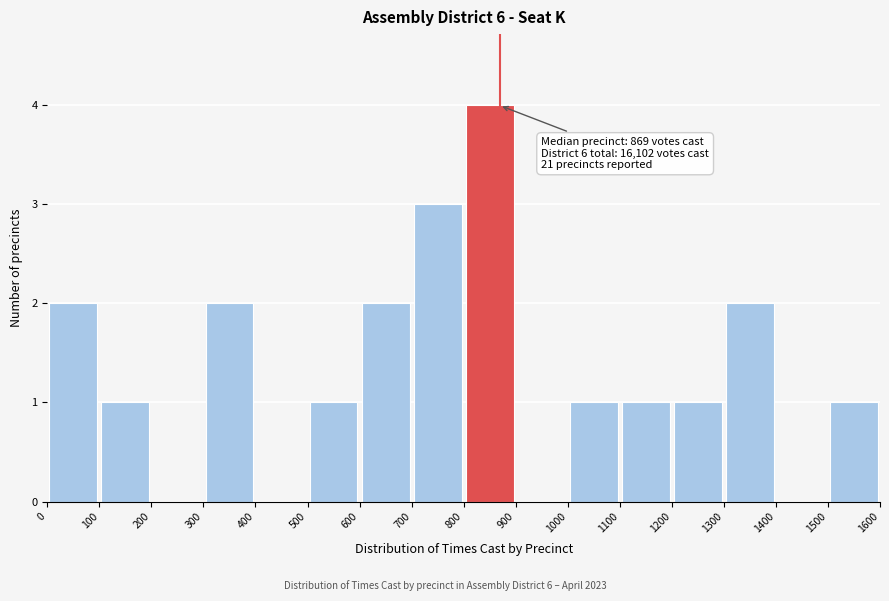

Over which range of the x-axis is the bar tallest?

800 to 900